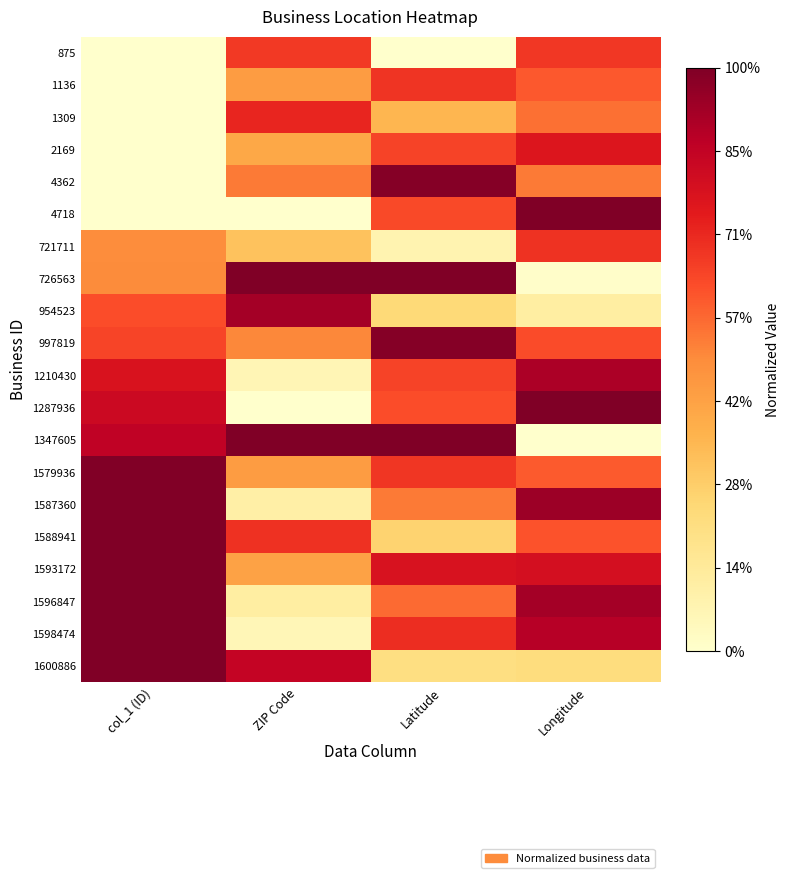

What is the greatest value displayed?

1.0